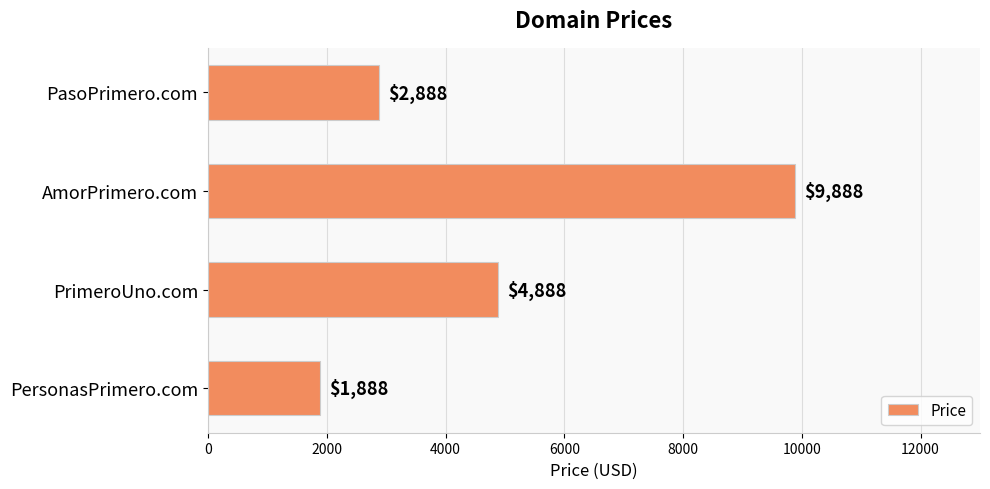

What is the difference between the maximum and minimum values?

8000